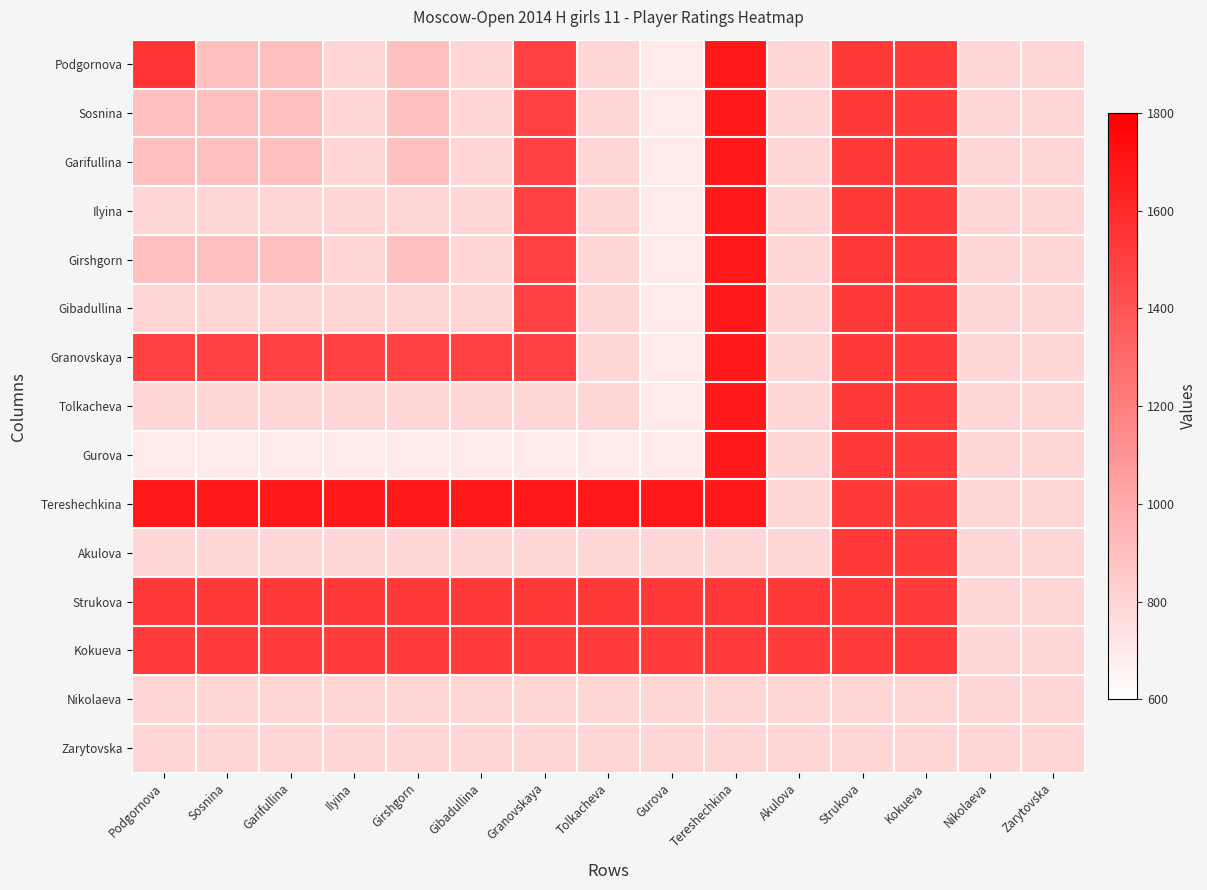

At which category is the sum across all series the highest?

Tereshechkina